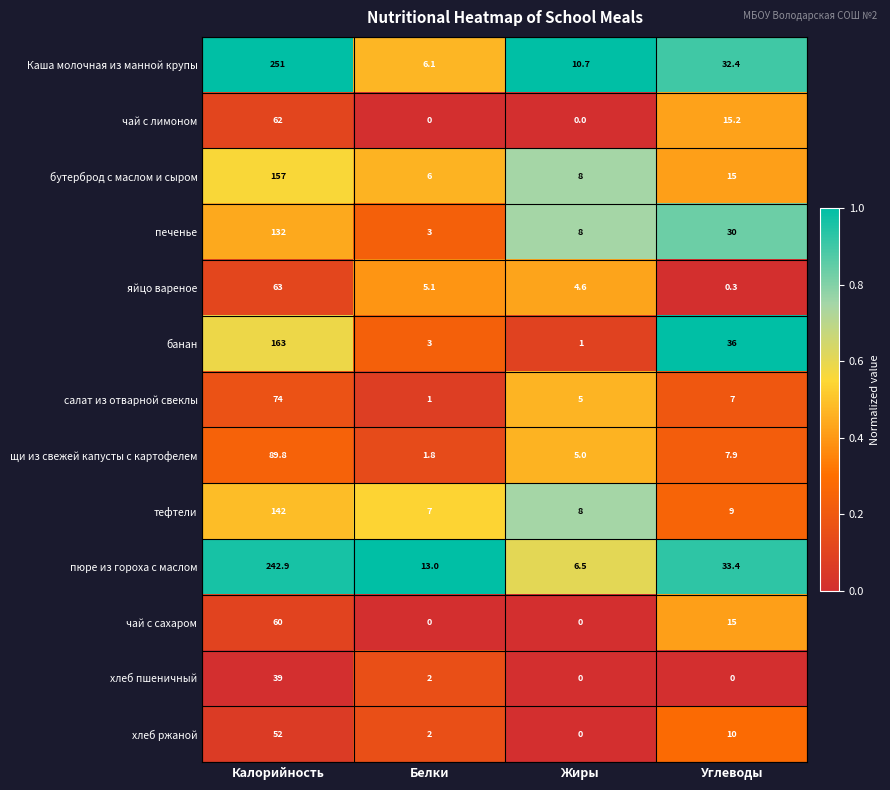

Which series has the largest range (max minus min)?

Каша молочная из манной крупы